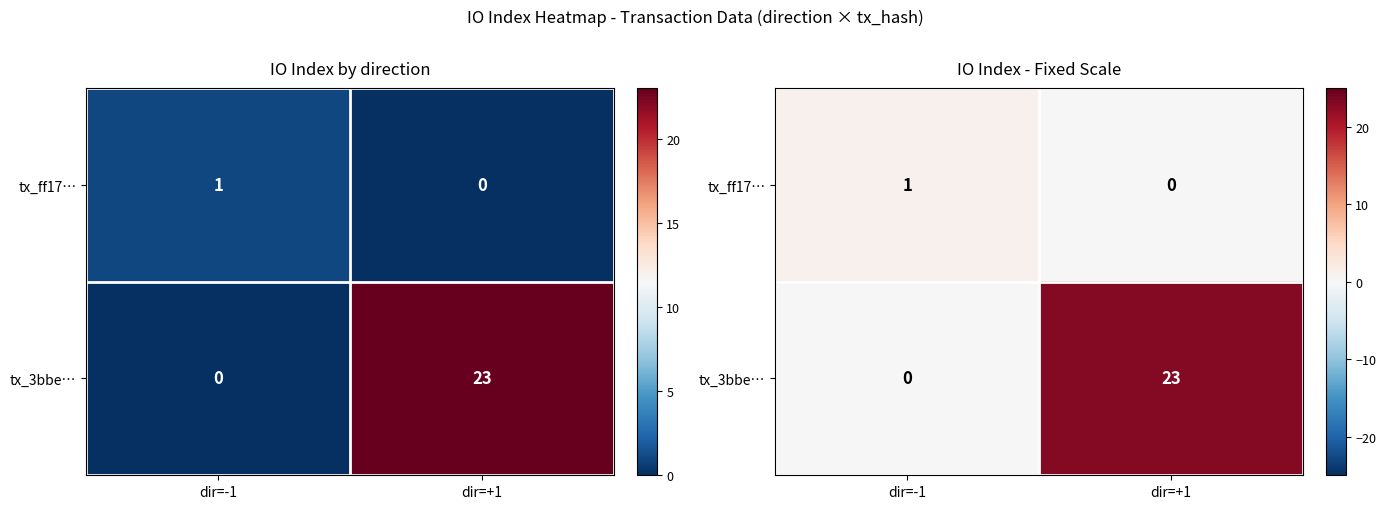

How many data points in tx_3bbe… are less than 23?

1